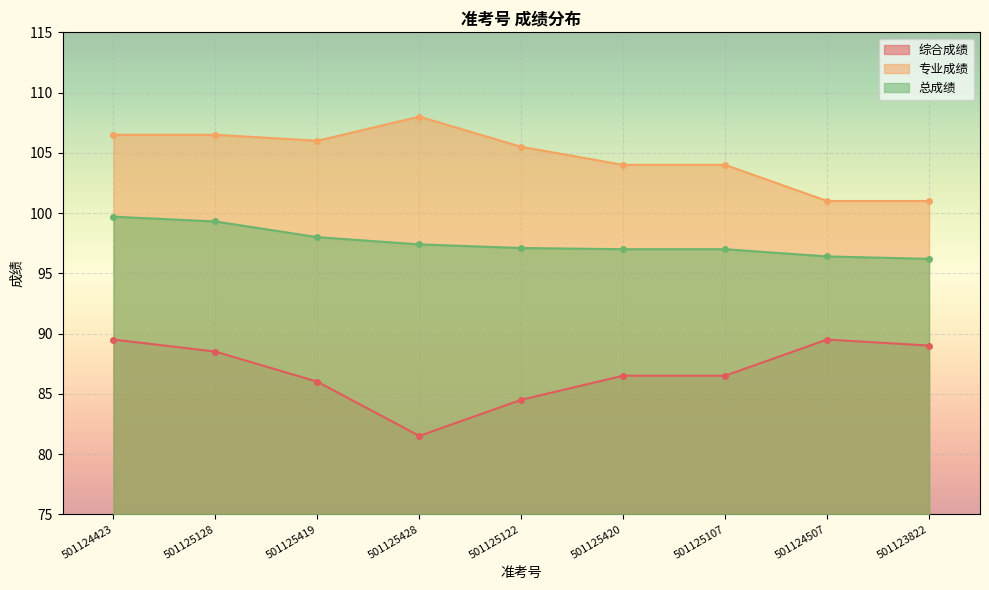

How many data points in 专业成绩 are above 105?

5